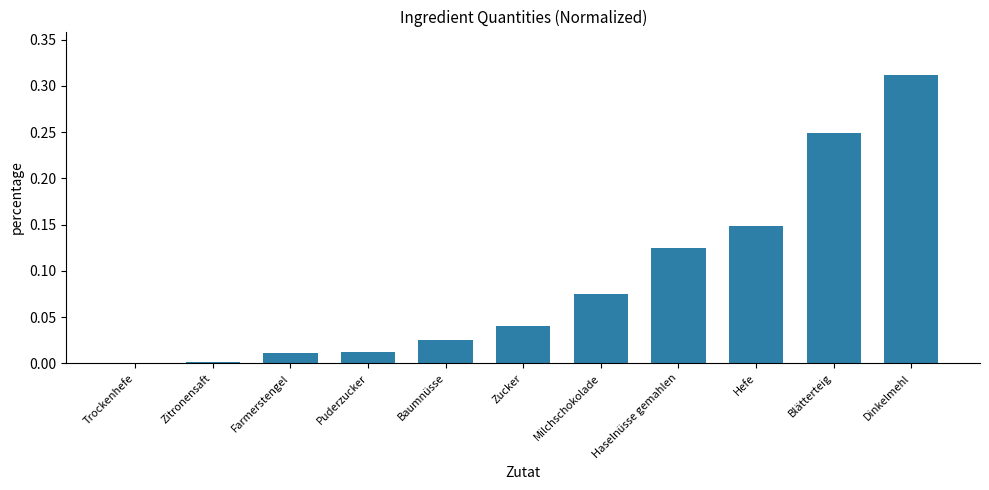

Which has a higher value, Zitronensaft or Baumnüsse?

Baumnüsse